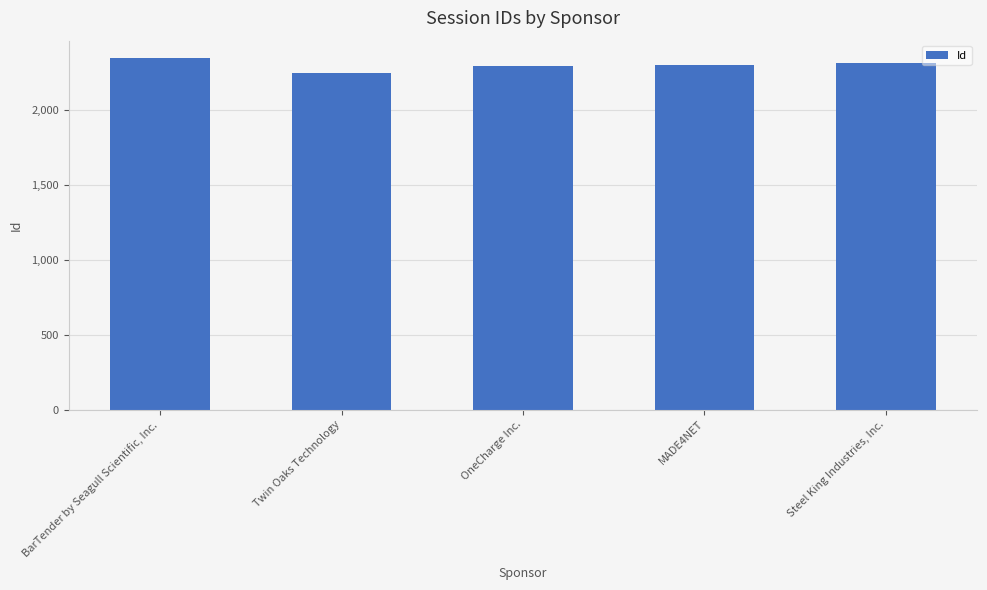

What is the change in value from OneCharge Inc. to Steel King Industries, Inc.?

+25